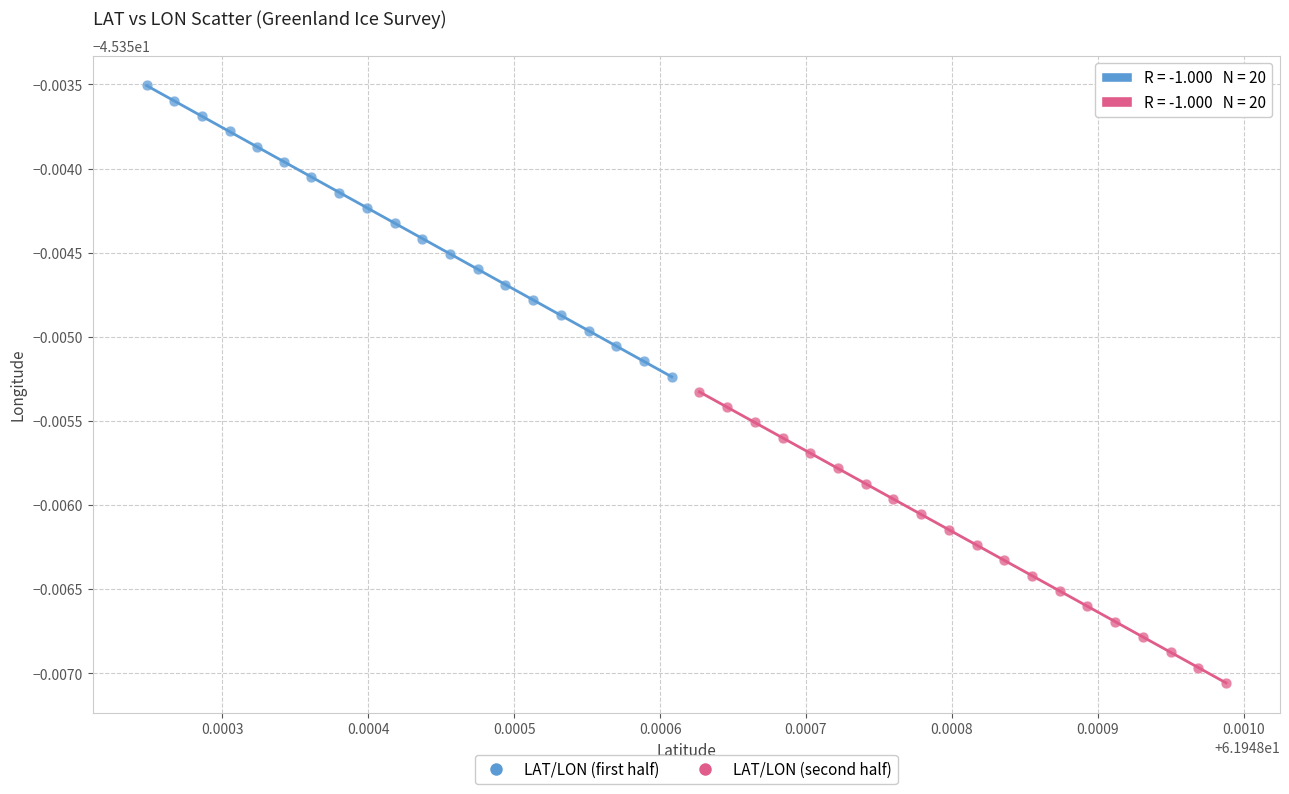

Which series reaches the minimum Y coordinate?

LAT/LON (second half)